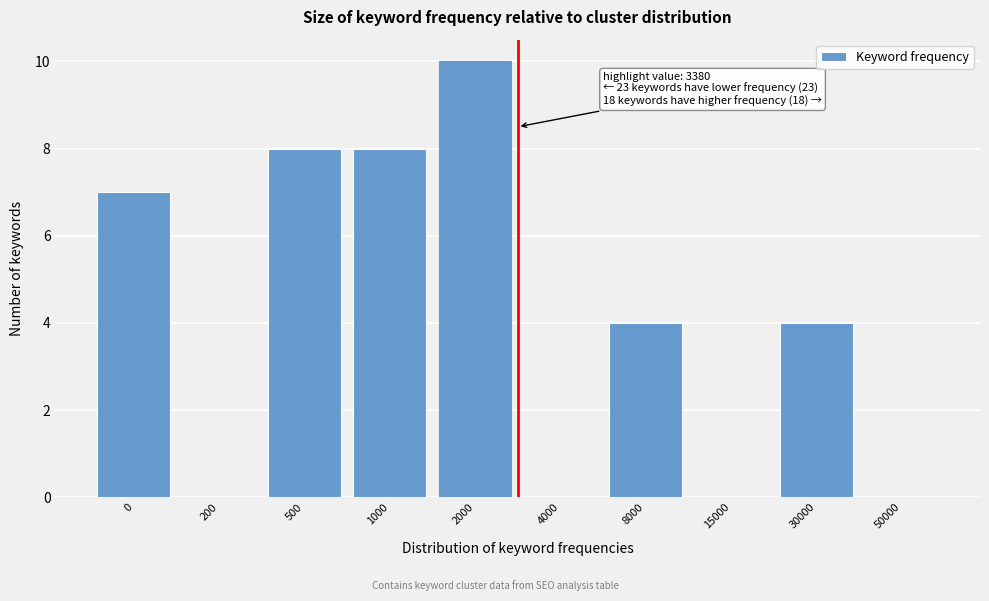

Reading left to right, transcribe all the data shown in this chart.

0=7	200=0	500=8	1000=8	2000=10	4000=0	8000=4	15000=0	30000=4	50000=0